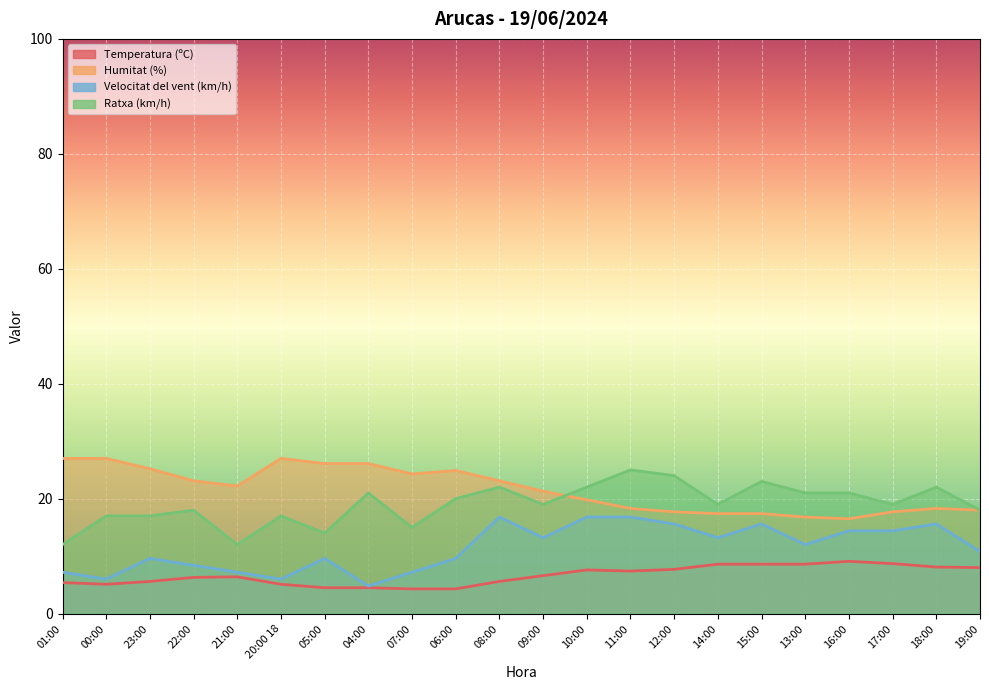

True or false: Humitat (%) and Temperatura (ºC) cross at least once.

False